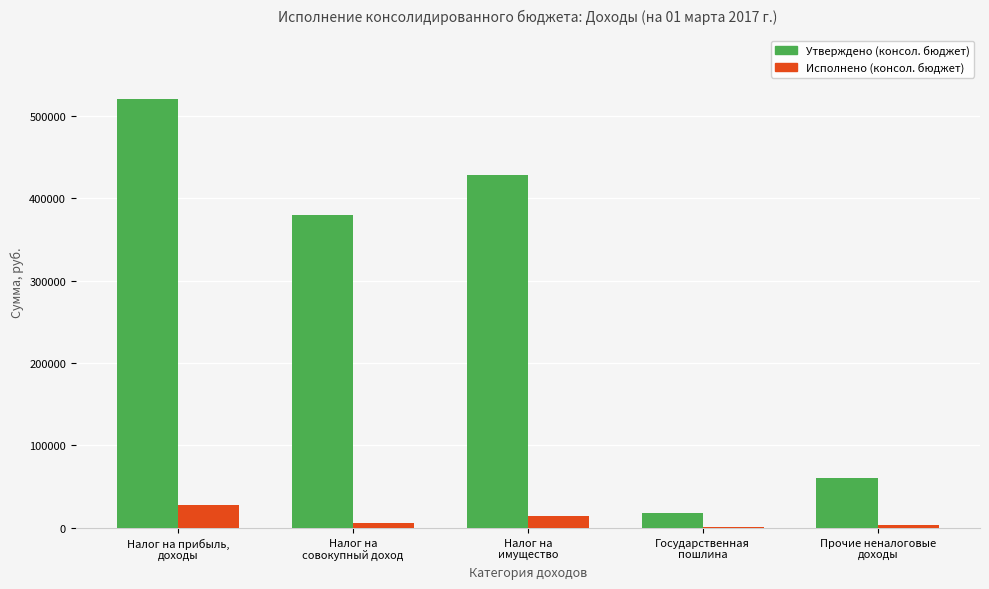

How many groups of bars are there?

5